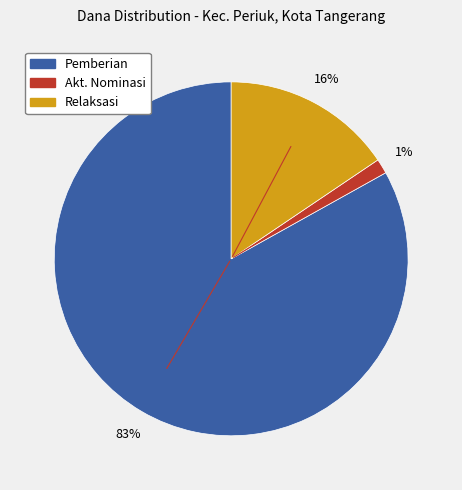

To the nearest percent, what is the average slice percentage?

33%